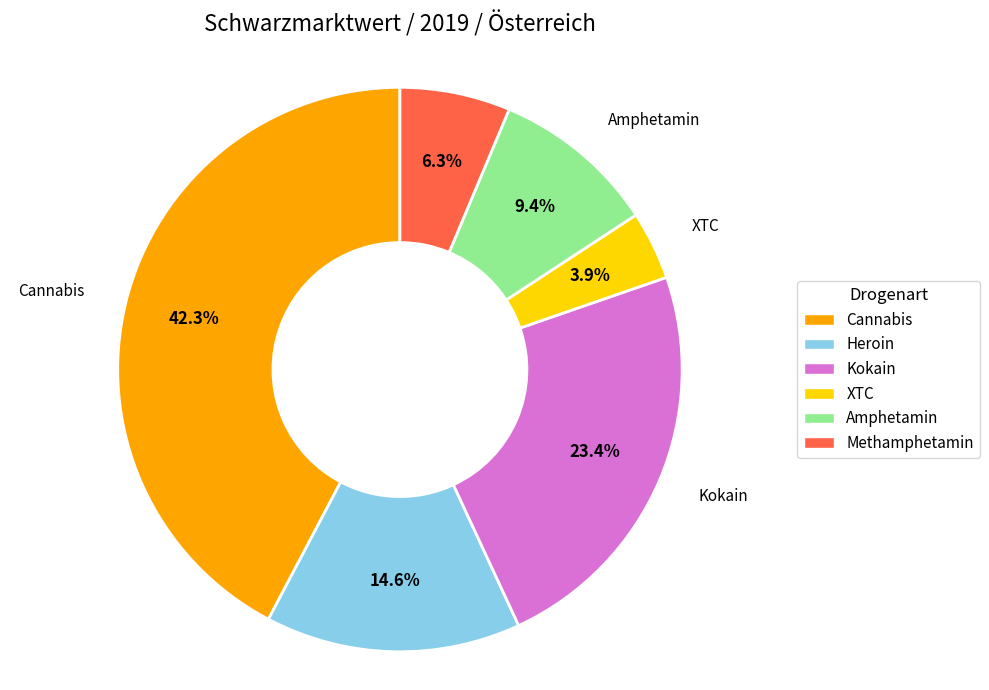

The Cannabis slice represents 42% of the pie. True or false?

True